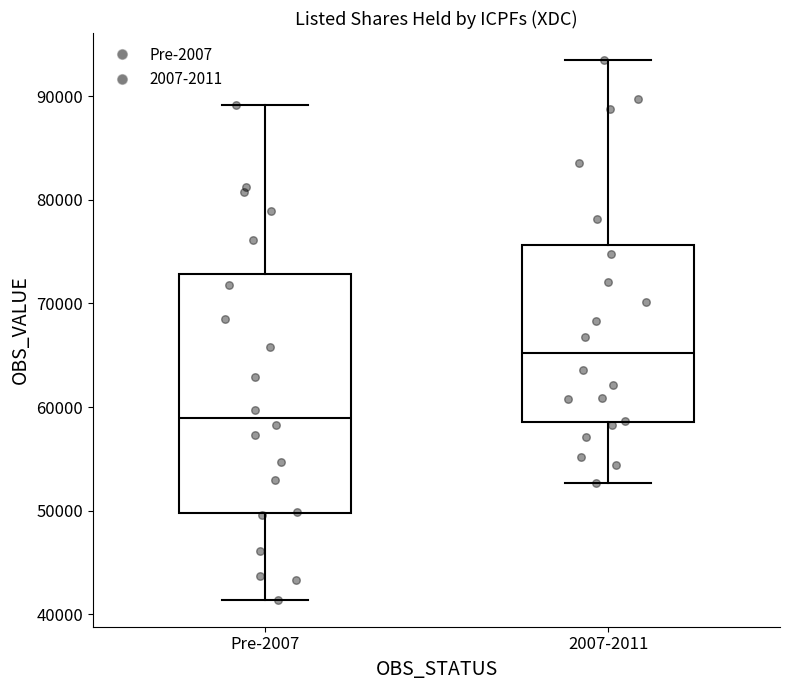

Reading left to right, transcribe this box plot: for each box, give where its median line is, the range the box spans, and where its two whiskers end, as read against the y-axis. The values are not printed on the chart, so give them approximately, as read against the axis.

Pre-2007: median 59000, box 50000 to 73000, whiskers 41000 to 89000
2007-2011: median 65000, box 59000 to 76000, whiskers 53000 to 93000